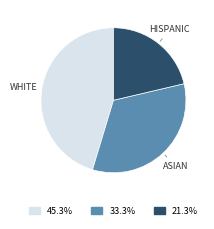

Is there a majority slice in this chart?

No